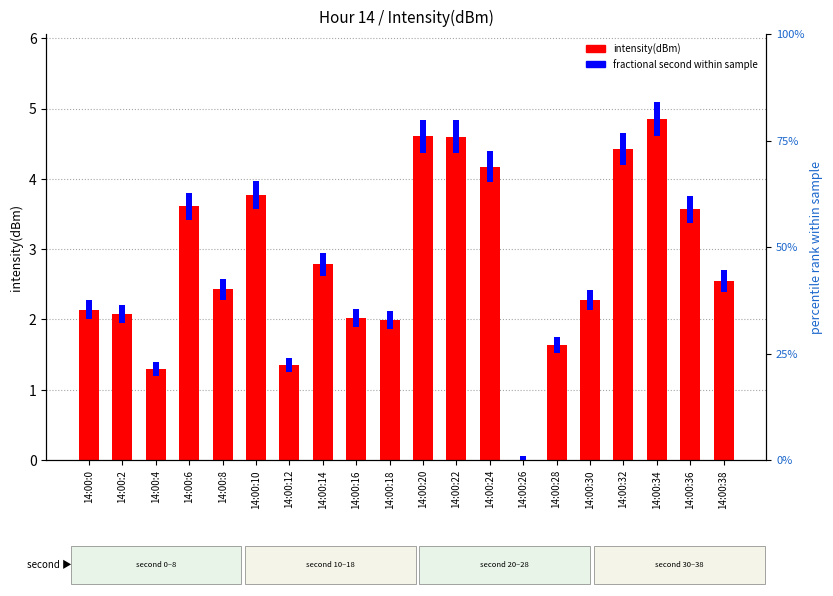

How many positive values does the intensity(dBm) series have?

19